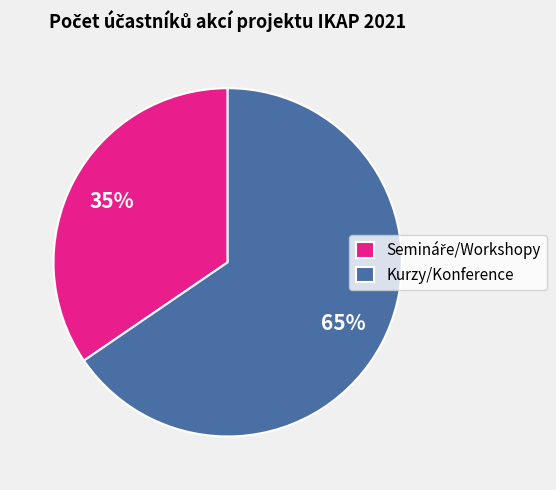

Which slice represents more than half of the pie?

Kurzy/Konference